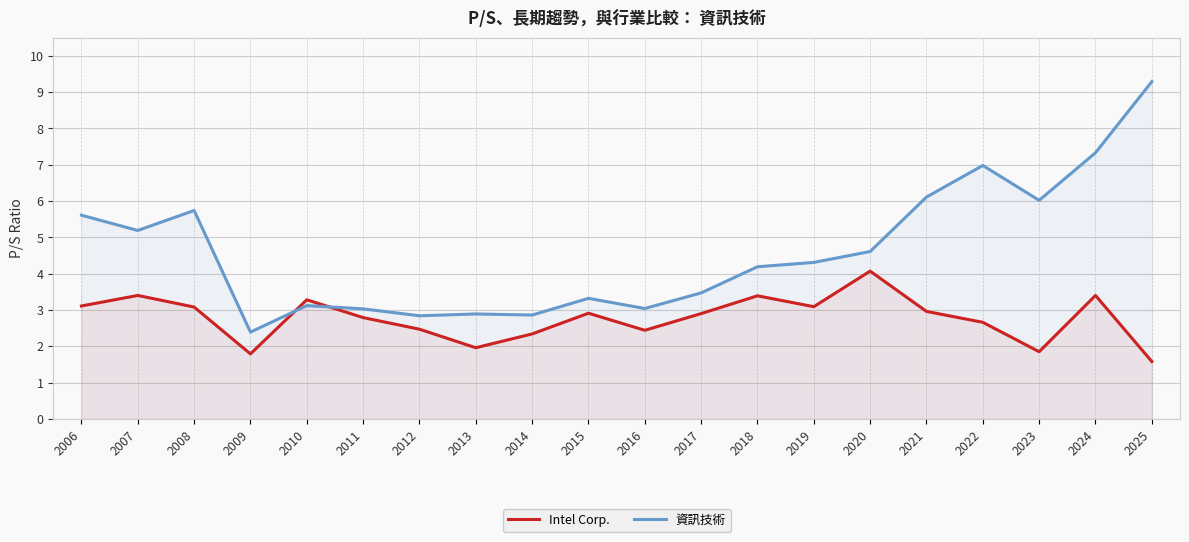

True or false: 資訊技術 has more than 2 points higher than both neighbors.

True